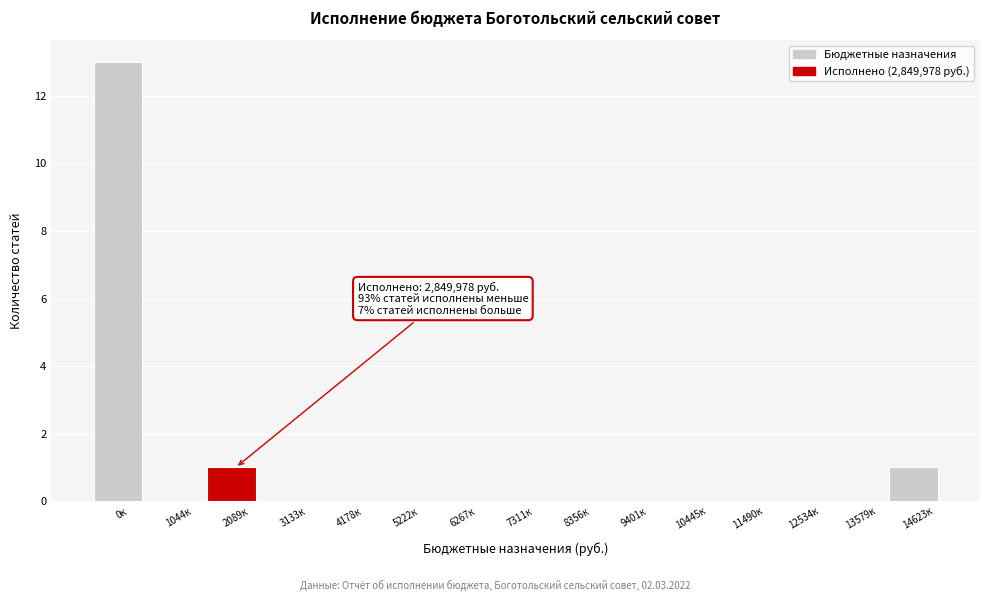

Reading left to right, list all the values displayed in this chart.

0к=13	1044к=0	2089к=1	3133к=0	4178к=0	5222к=0	6267к=0	7311к=0	8356к=0	9401к=0	10445к=0	11490к=0	12534к=0	13579к=0	14623к=1